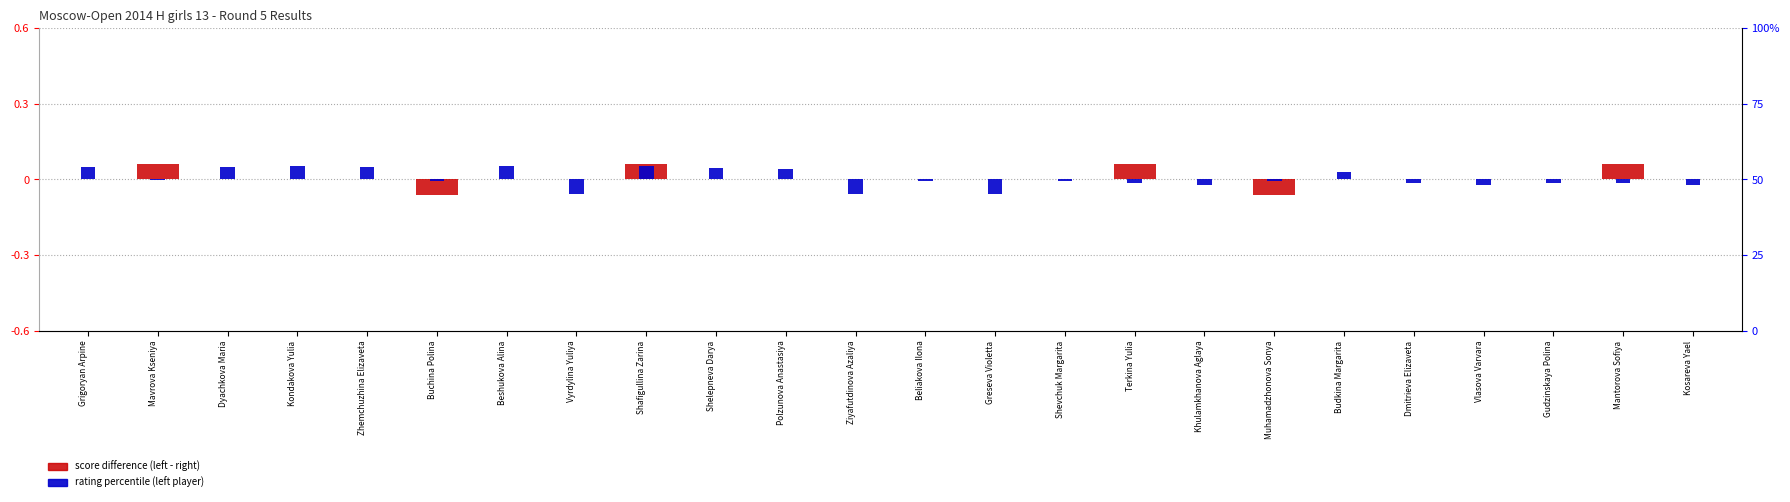

Which series changed the most between Kondakova Yulia and Khulamkhanova Aglaya?

rating percentile